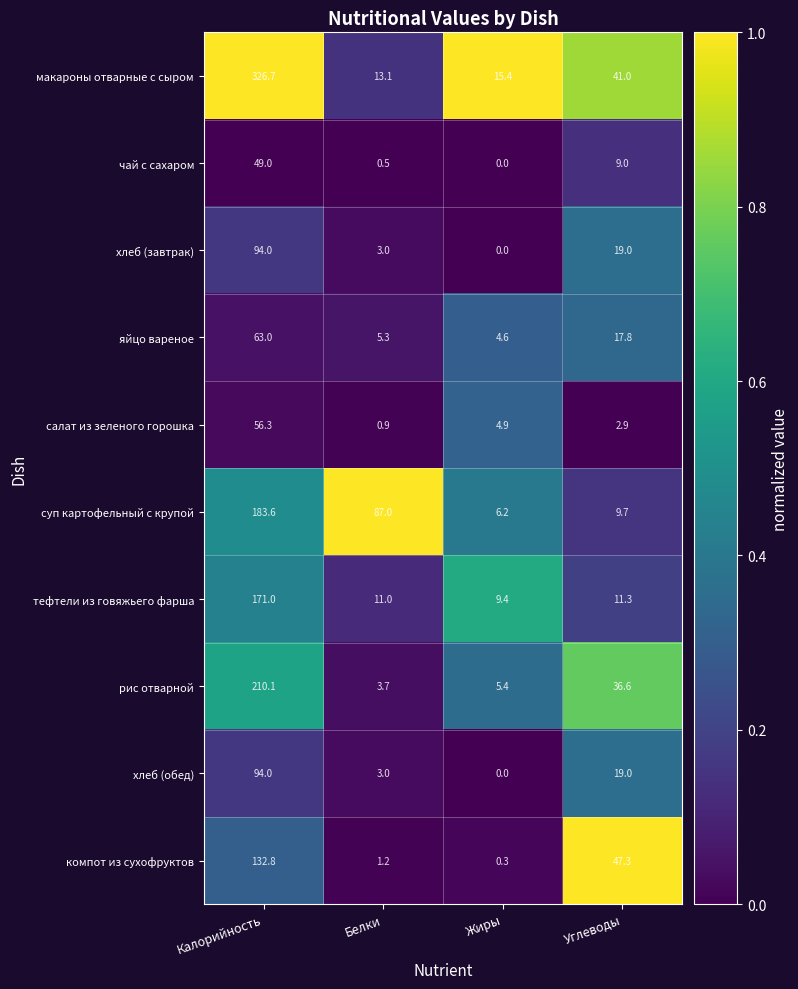

The рис отварной series shows 3.7 at Белки. True or false?

True